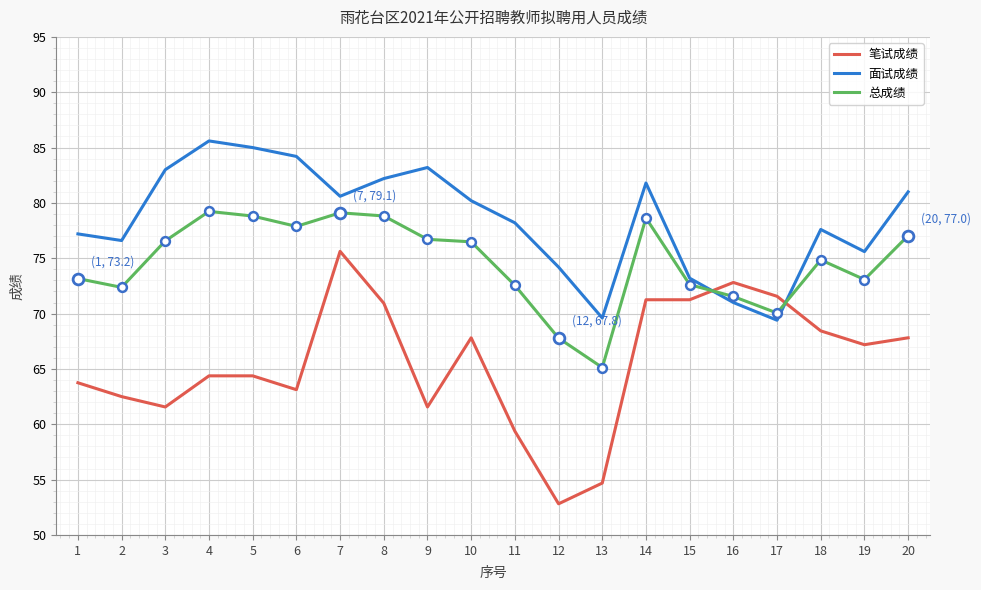

Which series has the largest range (max minus min)?

笔试成绩